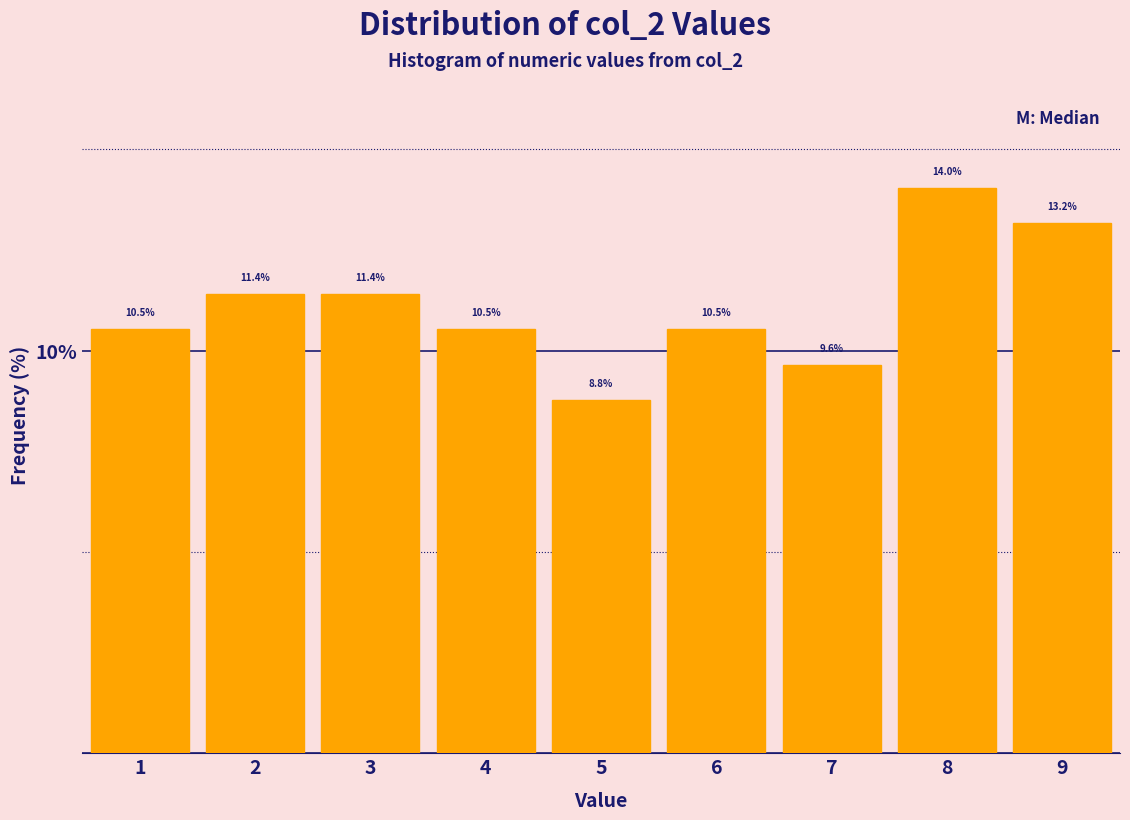

Which range on the x-axis has the tallest bar?

7.5 to 8.5